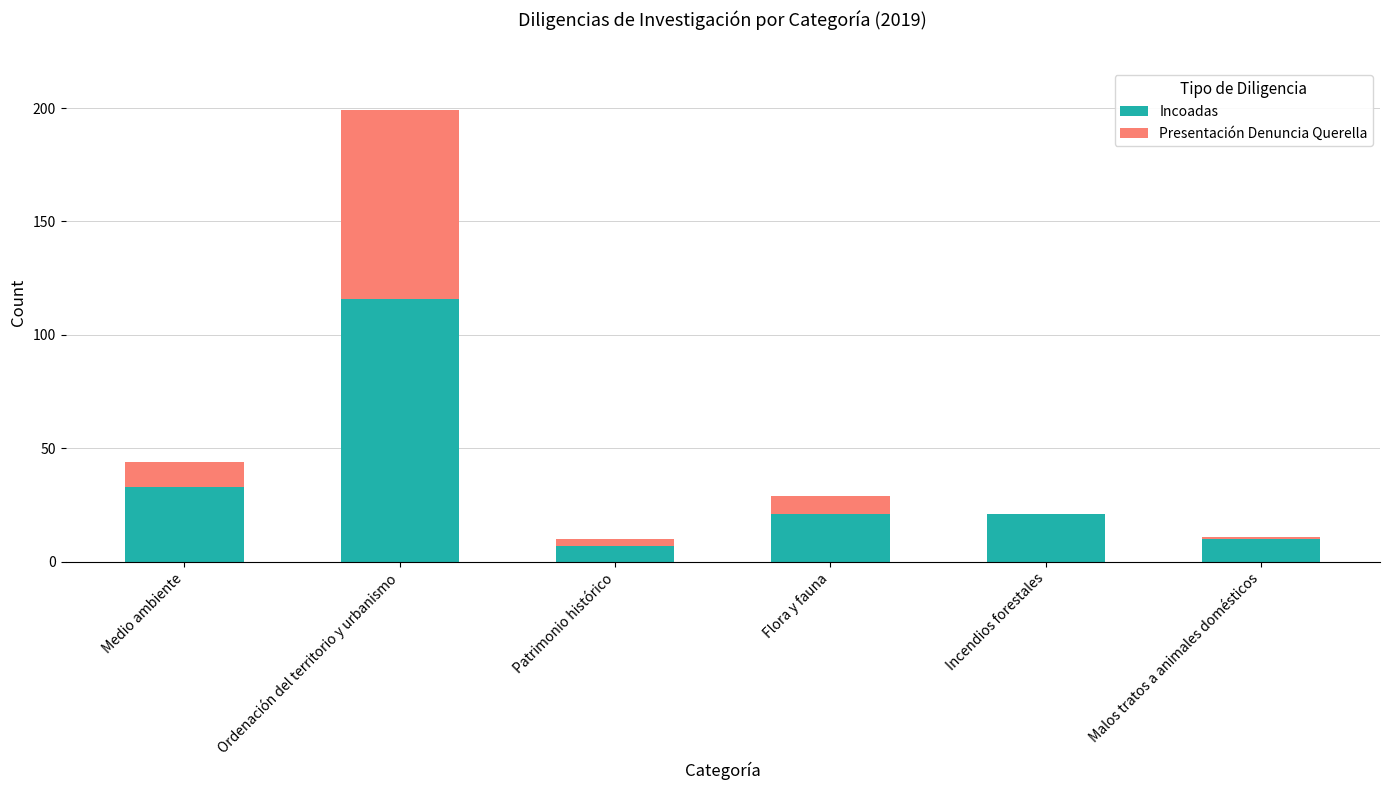

At which label is Incoadas closest to 61?

Medio ambiente